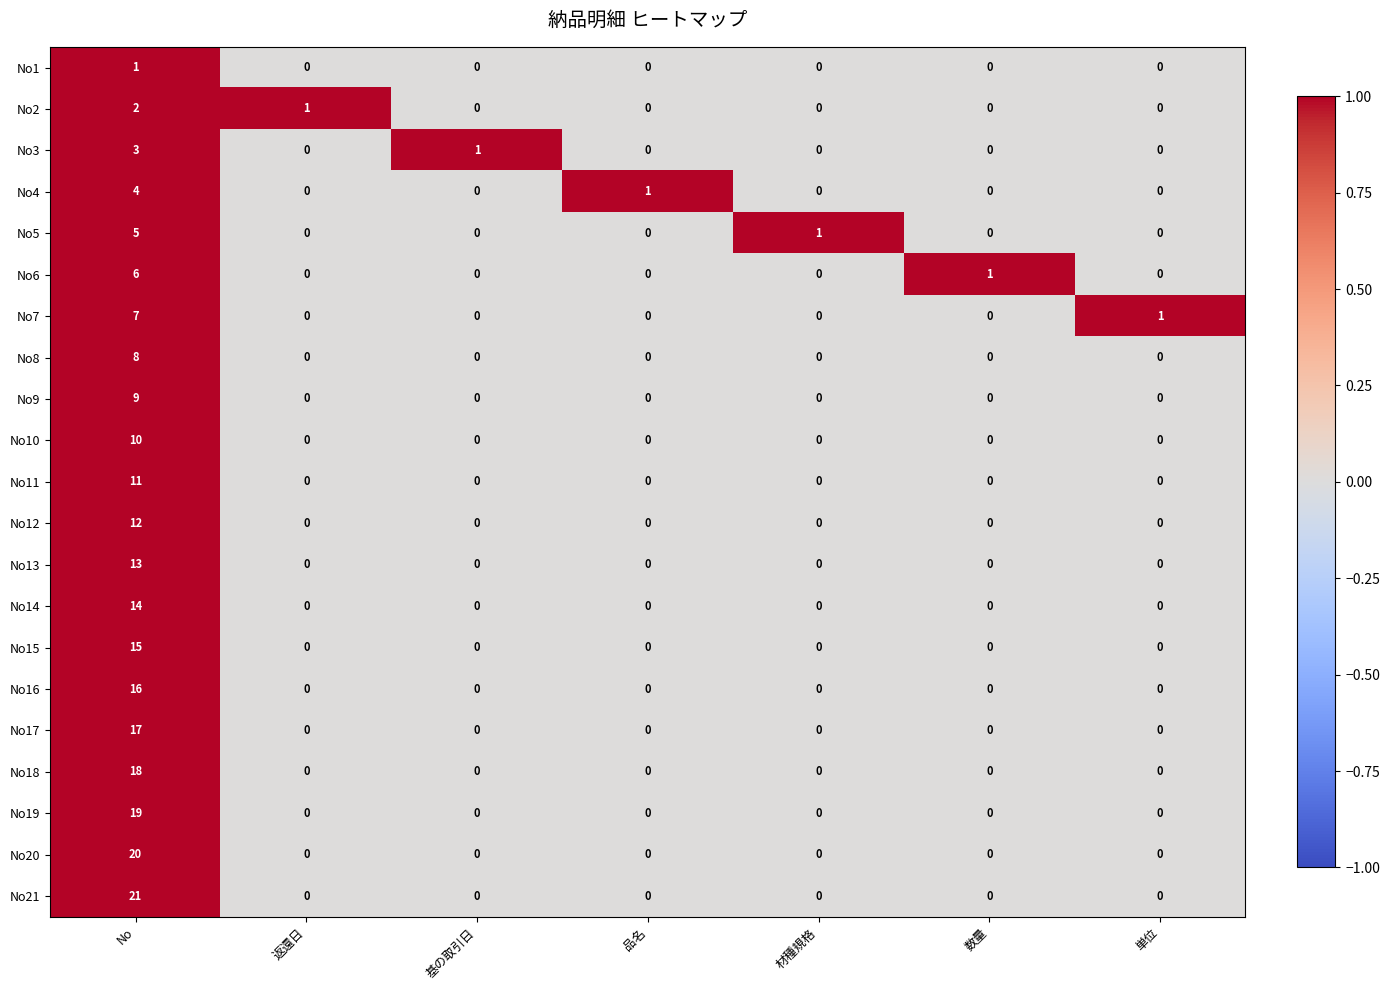

Which series has the widest spread of values?

No21